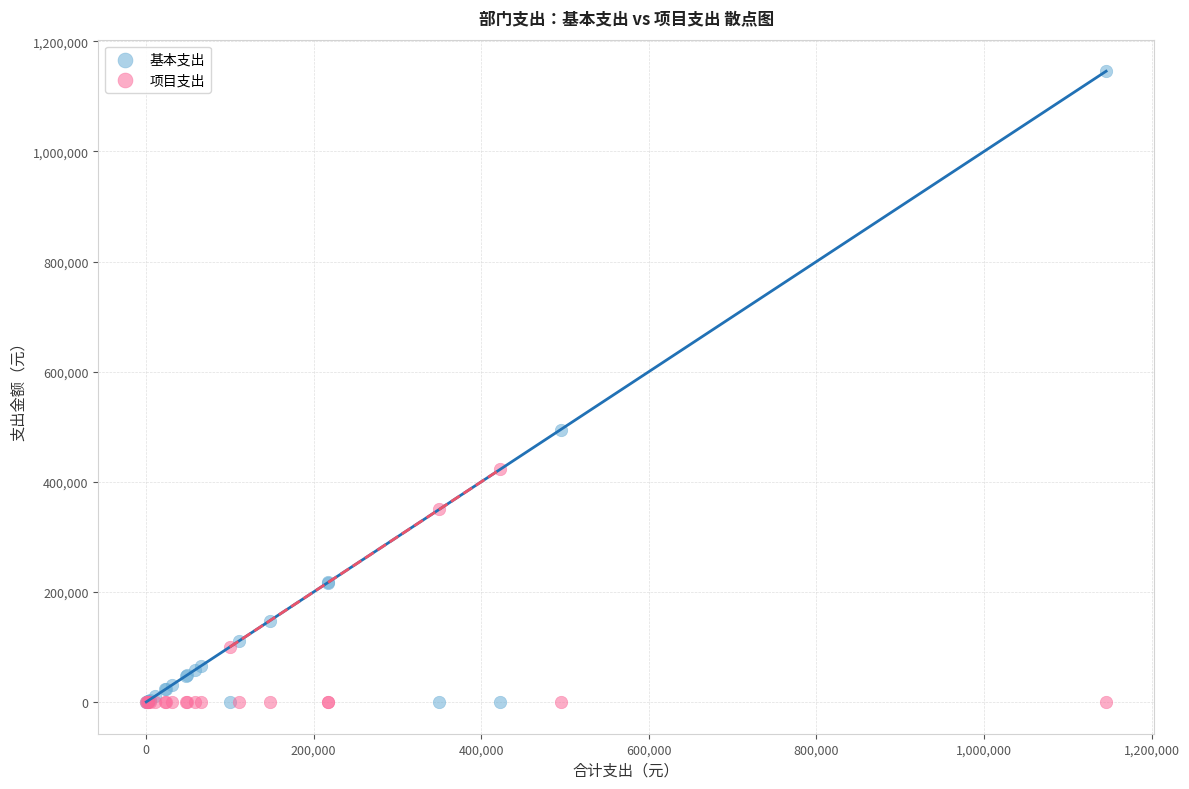

What are all the series names shown in the legend?

基本支出, 项目支出